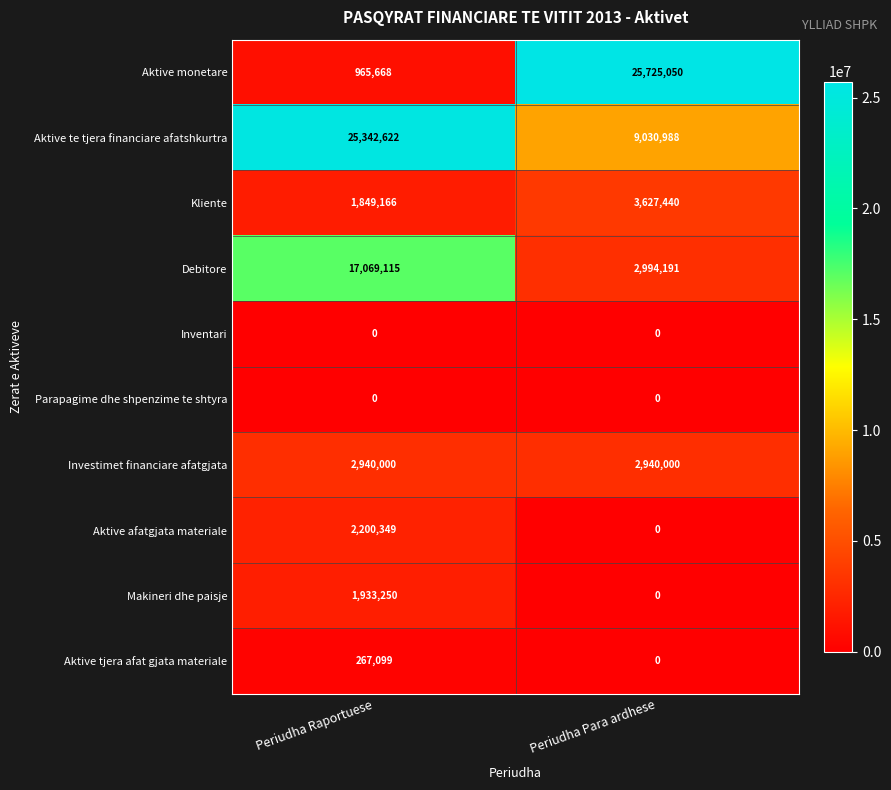

How many data points does each series have?

2